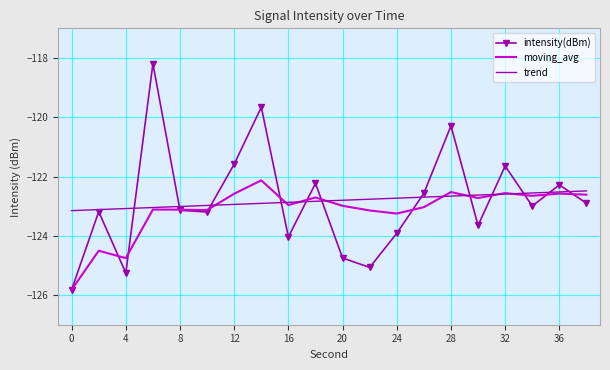

What is the minimum value shown in the chart?

-125.8